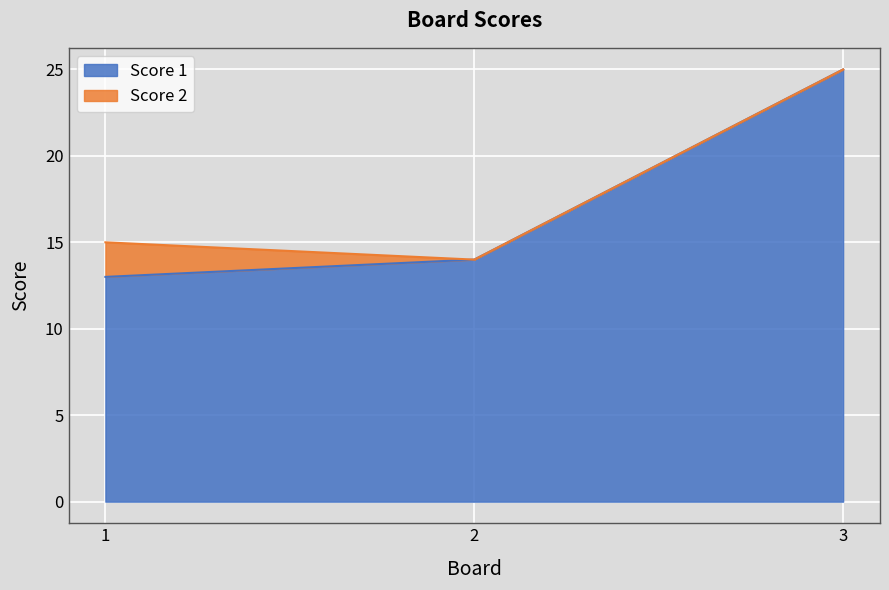

Reading right to left, list the values for the Score 1 series.

3=25	2=14	1=13